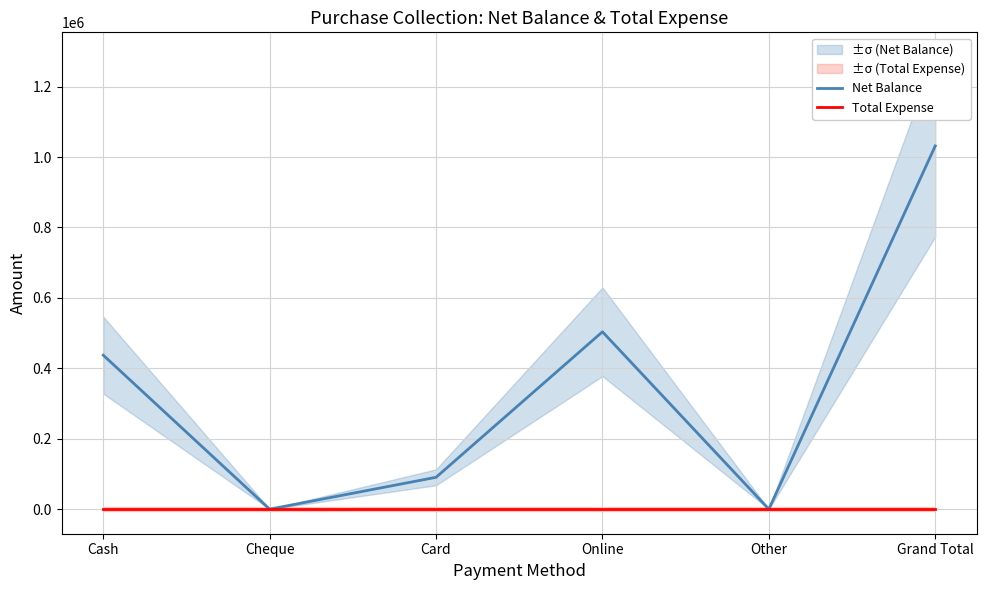

Reading left to right, extract all data points from this chart.

Net Balance: 437300	0	90500	503698	0	1031498
Total Expense: 0	0	0	0	0	0